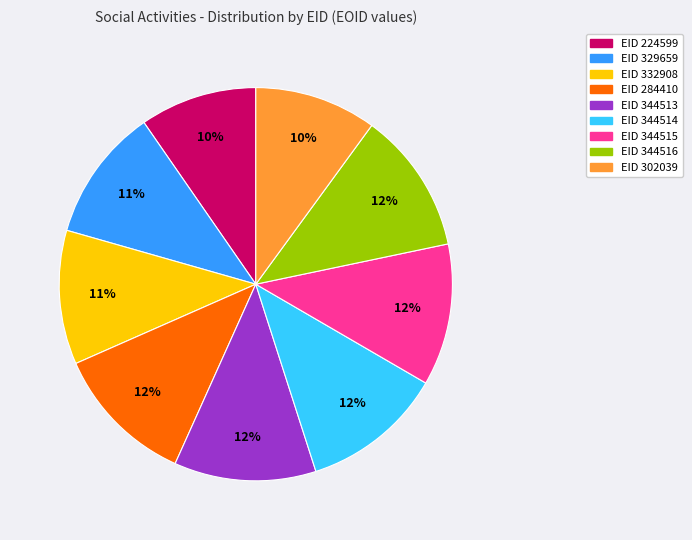

Does any single category account for the majority?

No